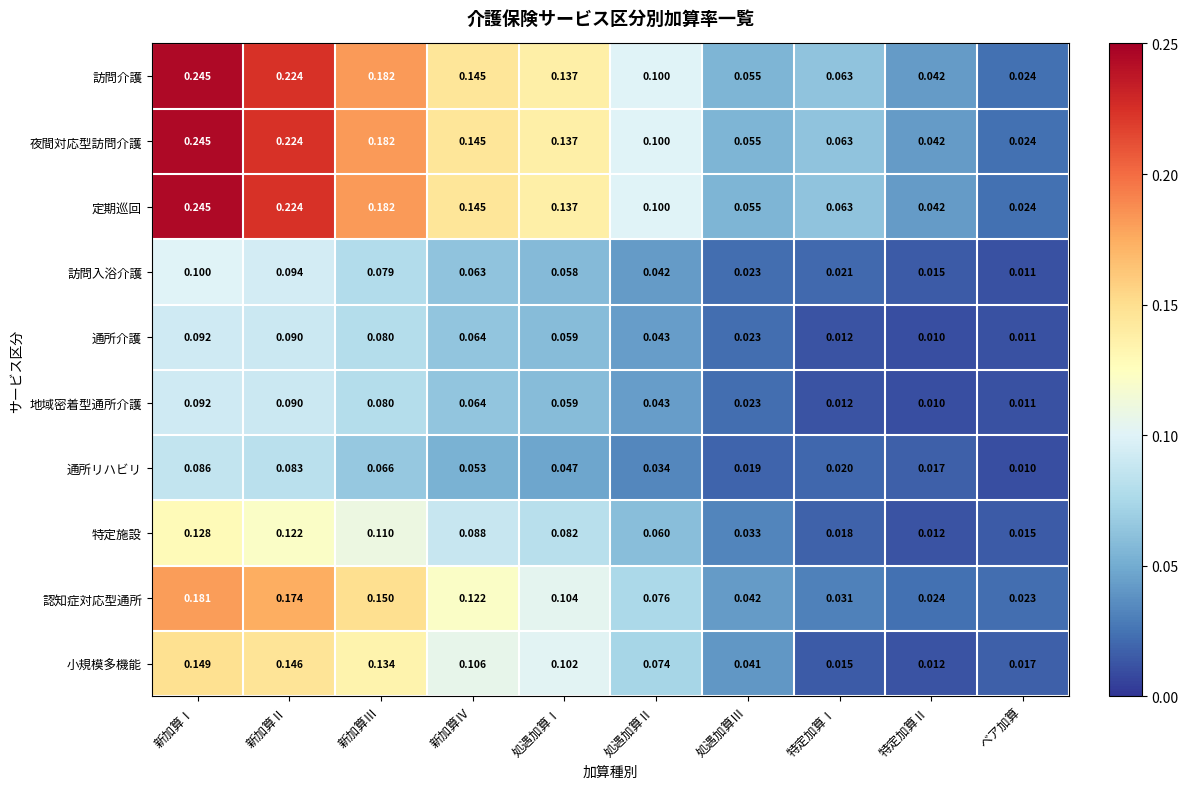

Where is 特定施設 nearest to the value 0?

特定加算Ⅱ